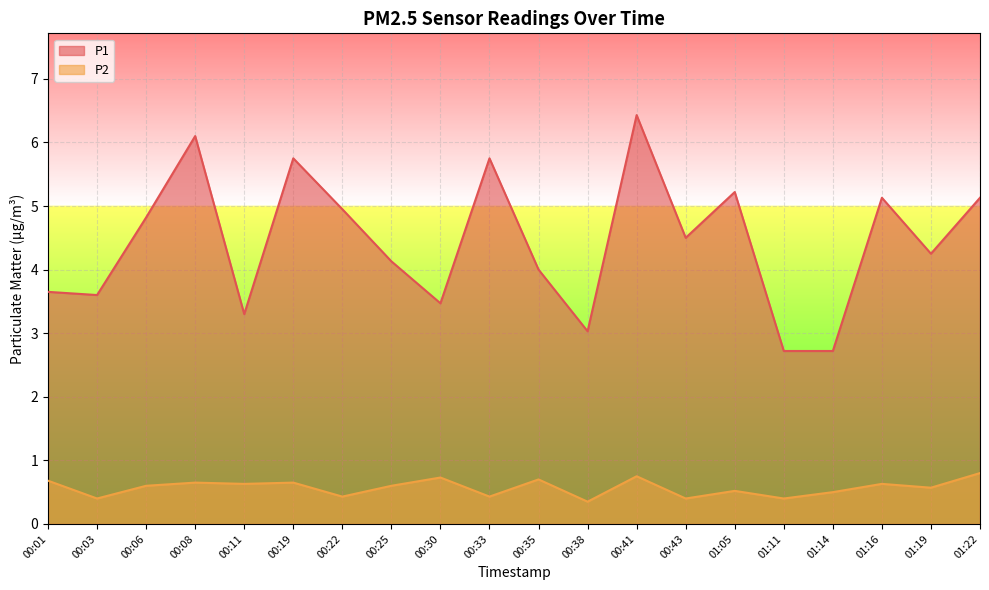

True or false: P1 and P2 cross at least once.

False